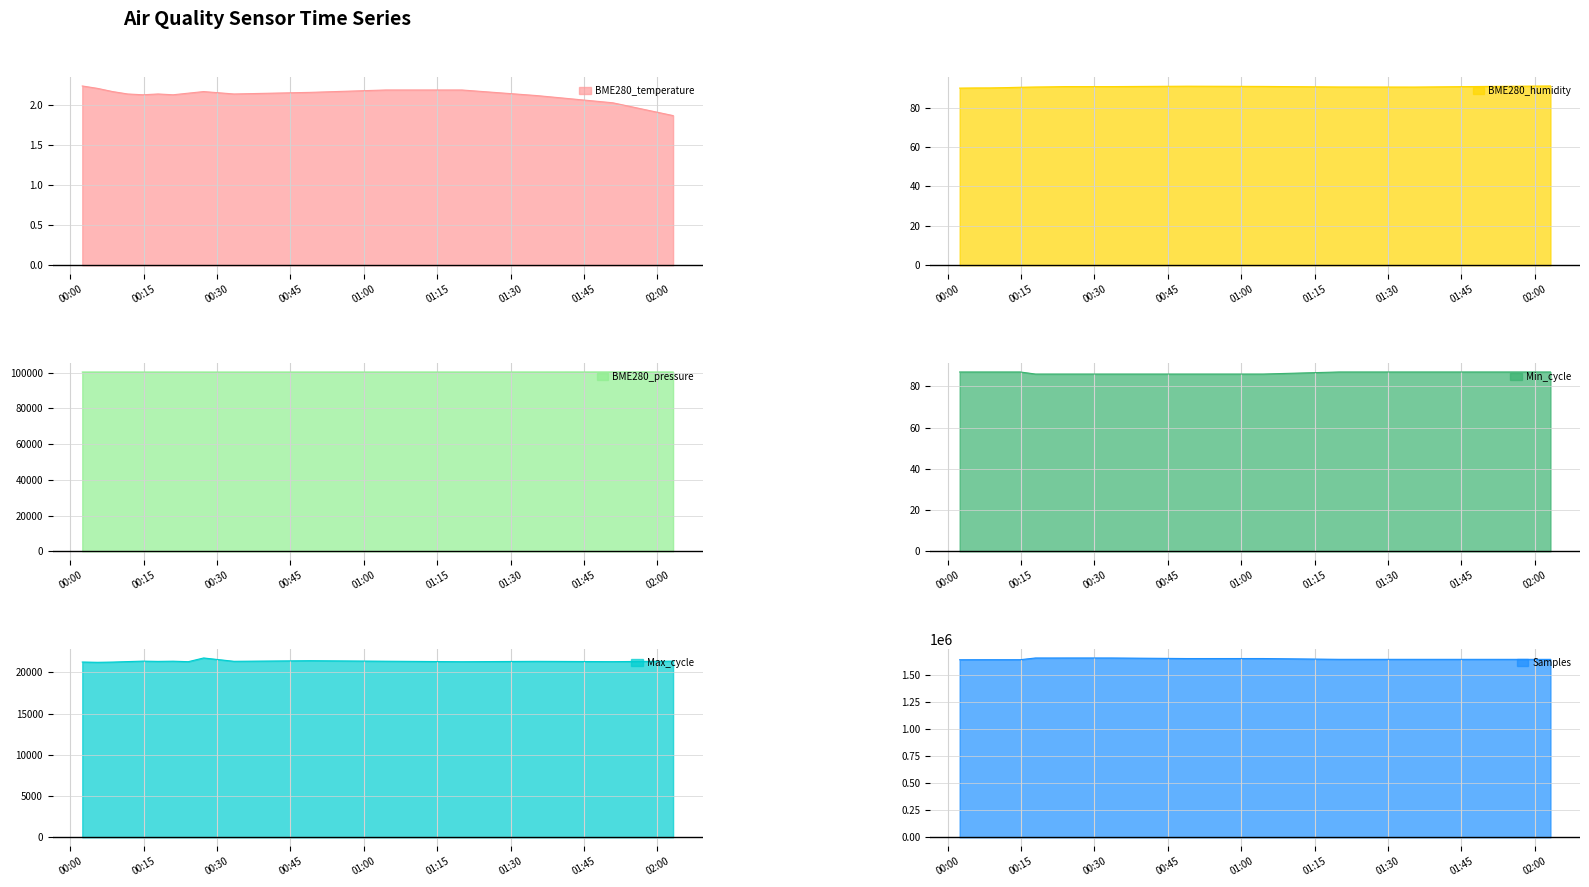

Which series has the widest spread of values?

Samples